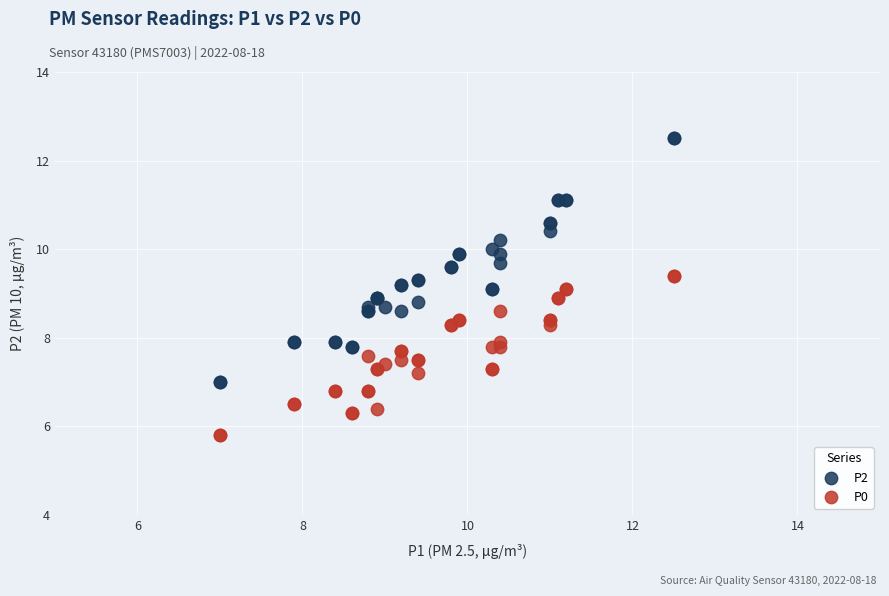

Which series reaches the maximum Y coordinate?

P2